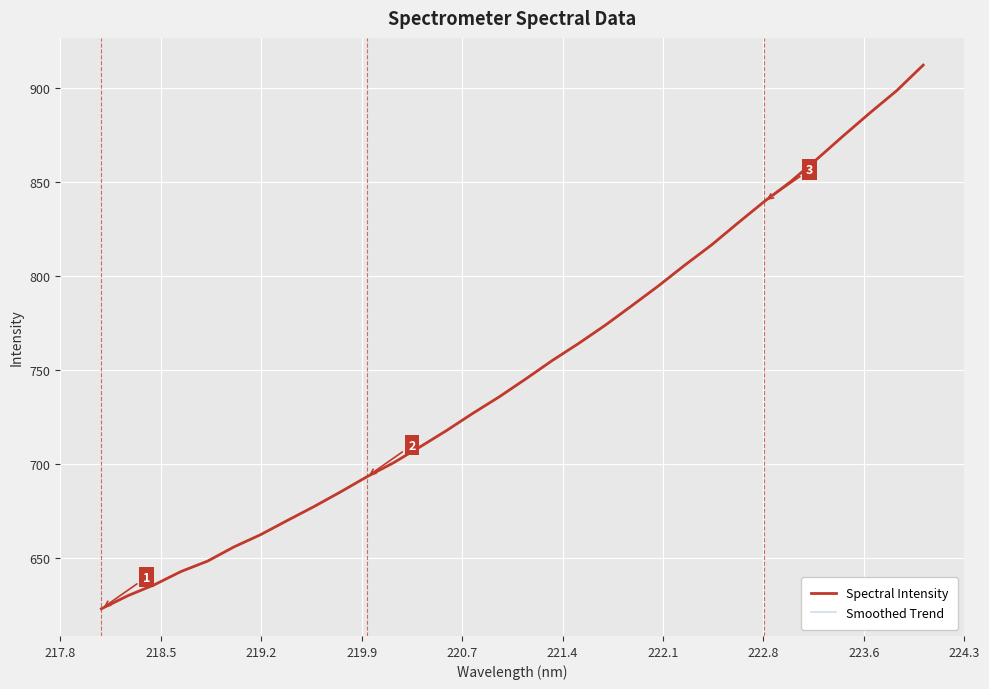

Reading left to right, what are all the values shown in this chart?

Spectral Intensity: 623.3	630.2	636.0	643.1	648.6	656.2	662.6	670.1	677.5	685.2	693.3	700.7	709.2	717.9	727.1	735.9	745.4	755.2	764.3	773.9	784.3	794.8	805.8	816.4	828.2	839.6	850.2	862.3	874.7	886.8	898.5	912.1
Smoothed Trend: 623.3	630.2	636.0	643.1	648.6	656.2	662.6	670.1	677.5	685.2	693.3	700.7	709.2	717.9	727.1	735.9	745.4	755.2	764.3	773.9	784.3	794.8	805.8	816.4	828.2	839.6	850.2	862.3	874.7	886.8	898.5	912.1